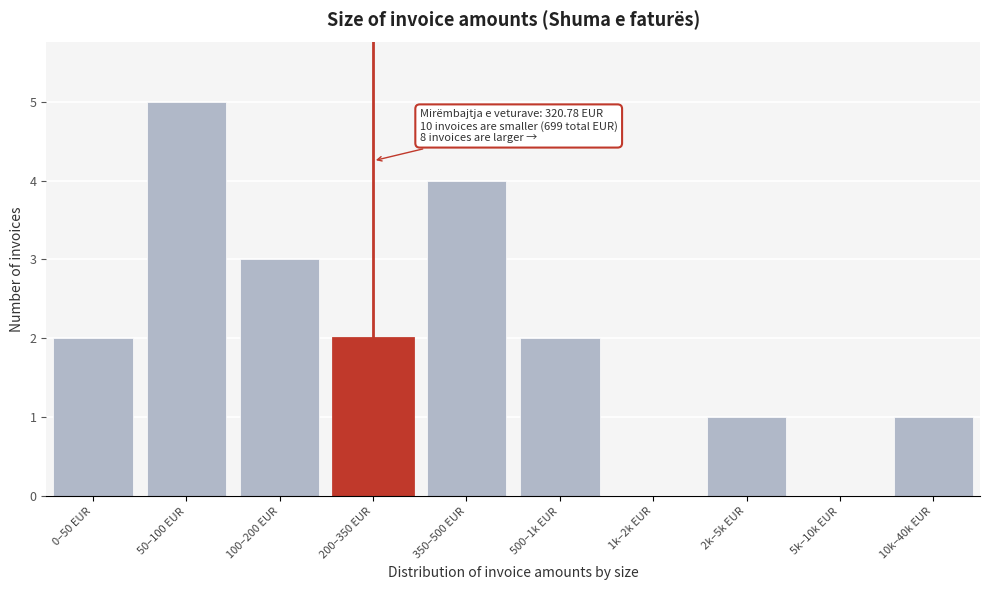

What is the approximate value at 100–200 EUR?

3